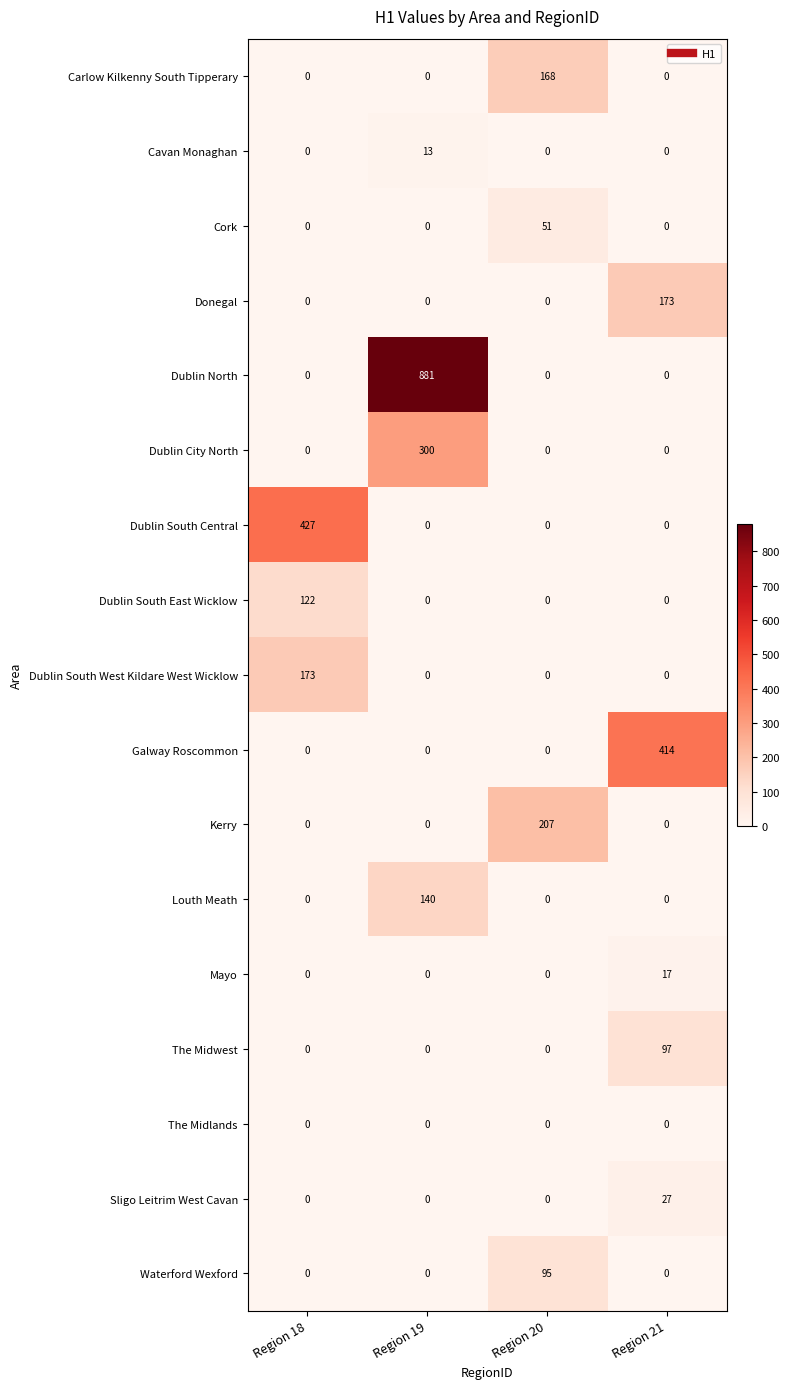

What is the difference between the highest and lowest values at Region 19?

881